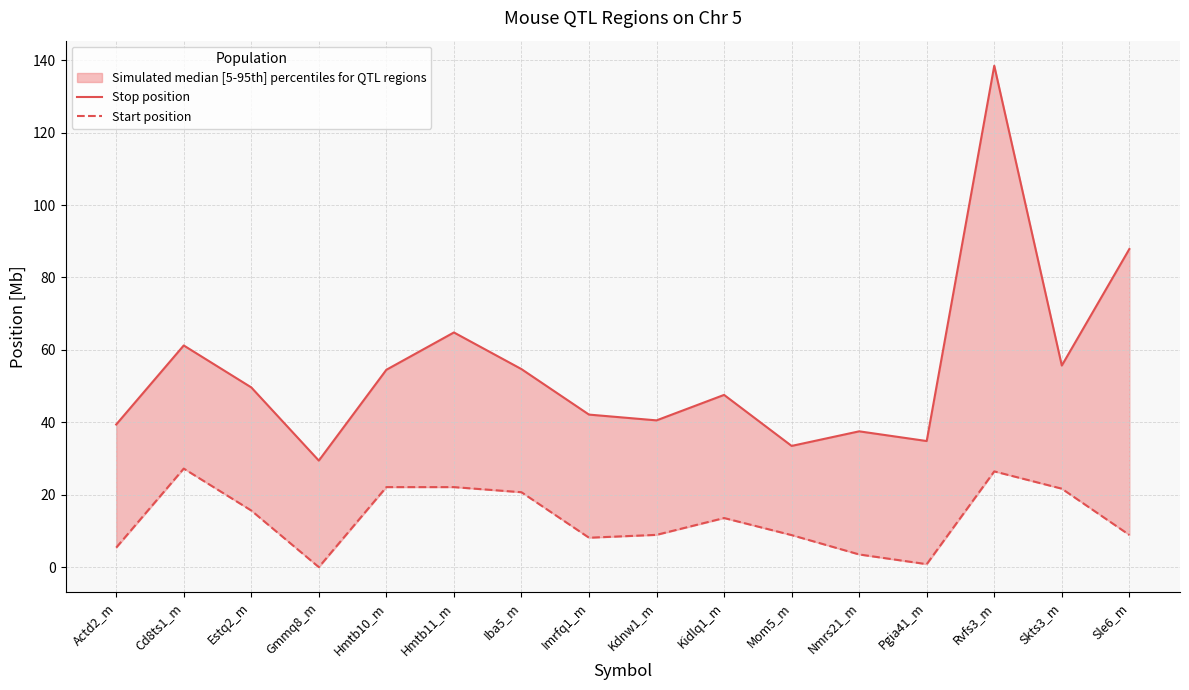

In Start position, how many points are lower than both neighbors (excluding endpoints)?

3